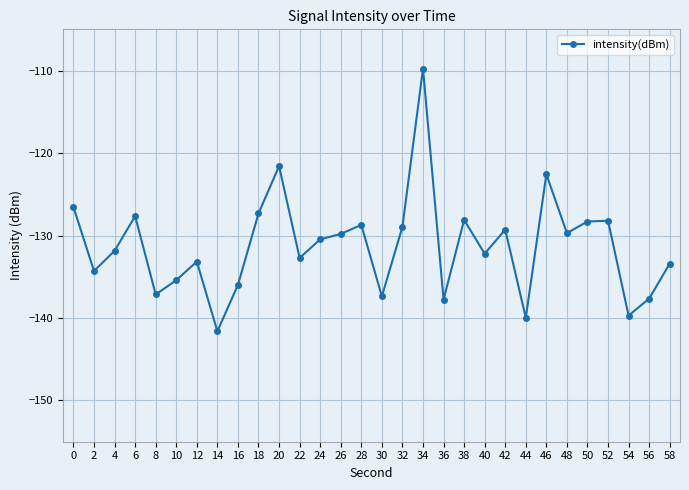

What is the sum of all values?

-3937.3